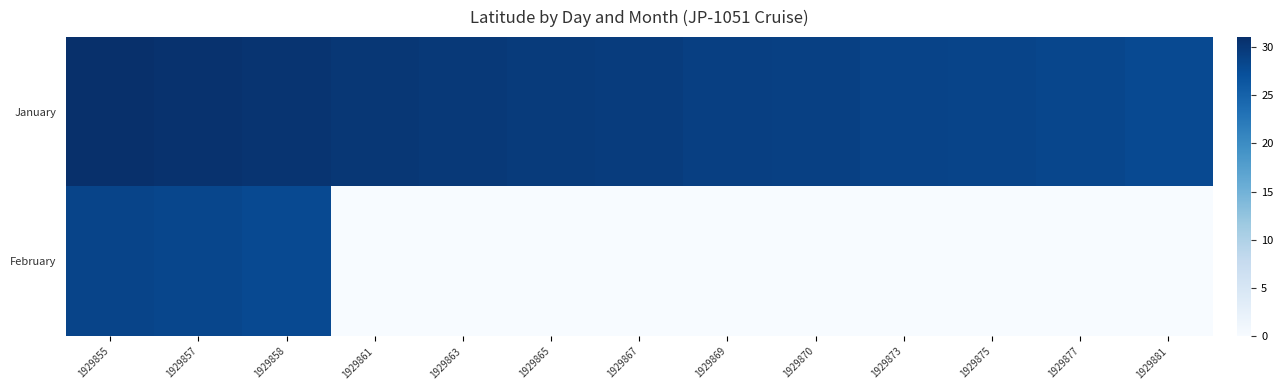

Rank the series at 1929863 from highest to lowest value.

January, February